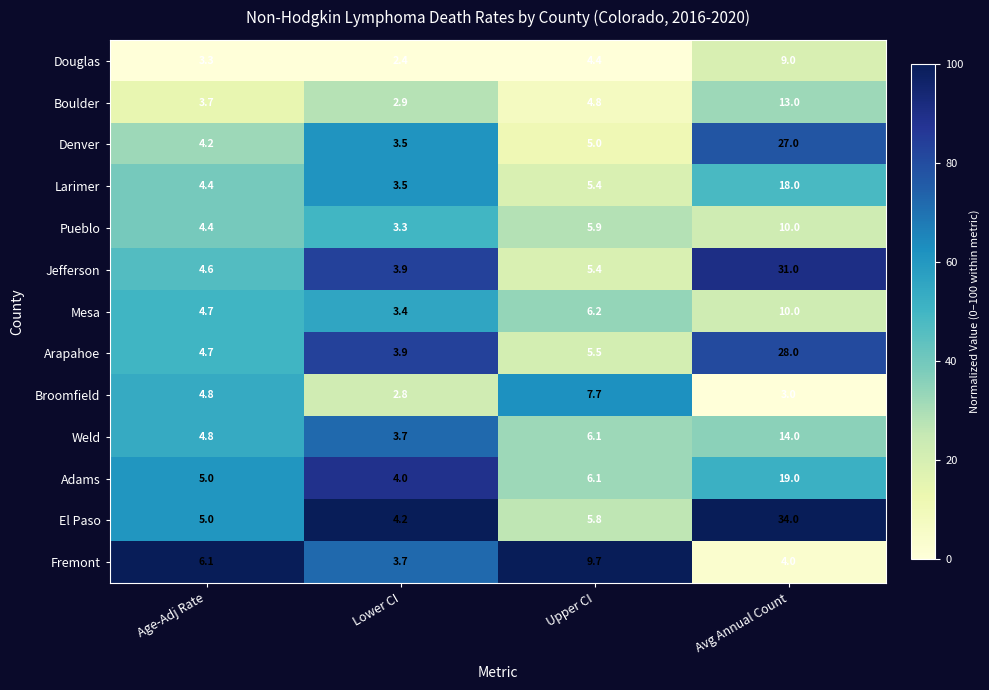

Between Lower CI and Avg Annual Count, which series saw the biggest shift?

El Paso